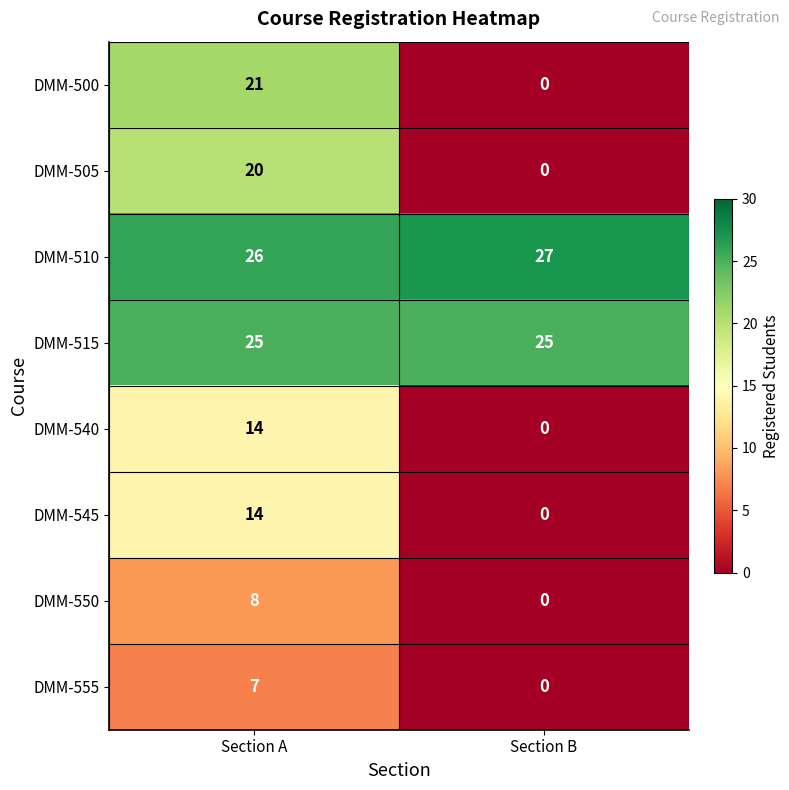

How many data points does each series have?

2